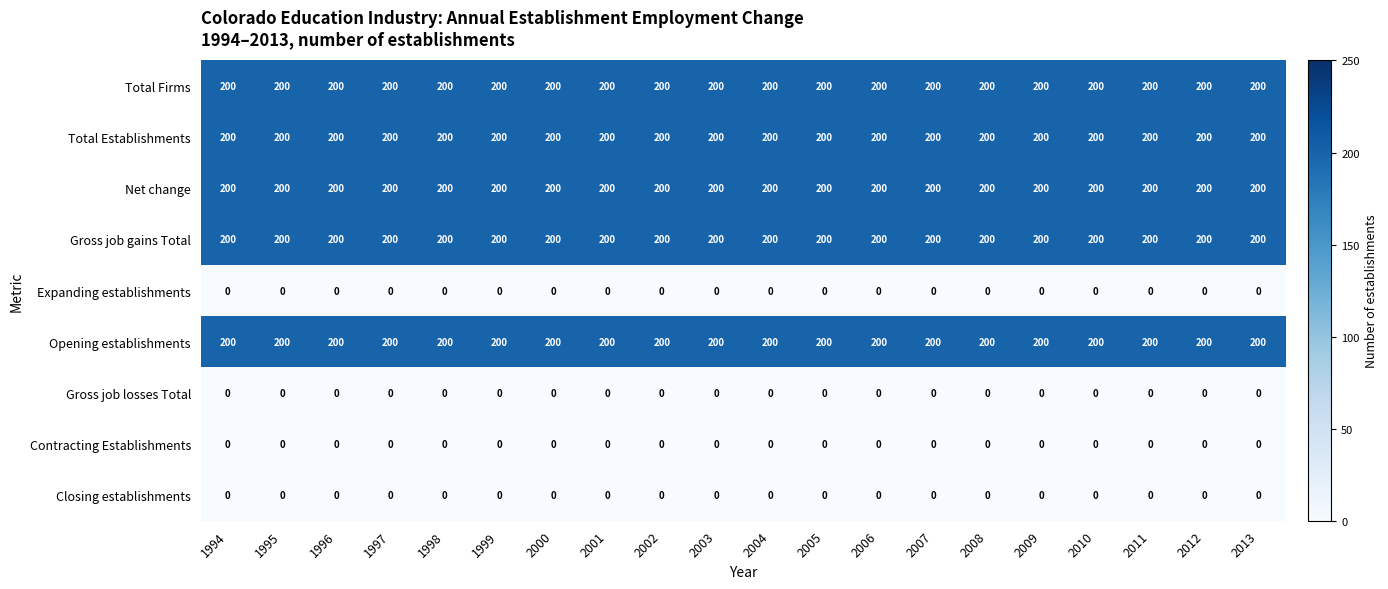

What is the lowest value of the Net change series?

200